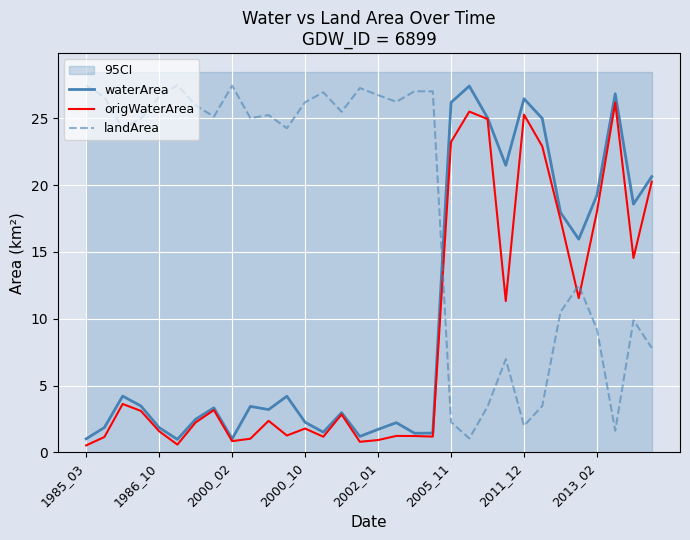

What is the difference between the maximum and minimum values in the origWaterArea series?

25.7